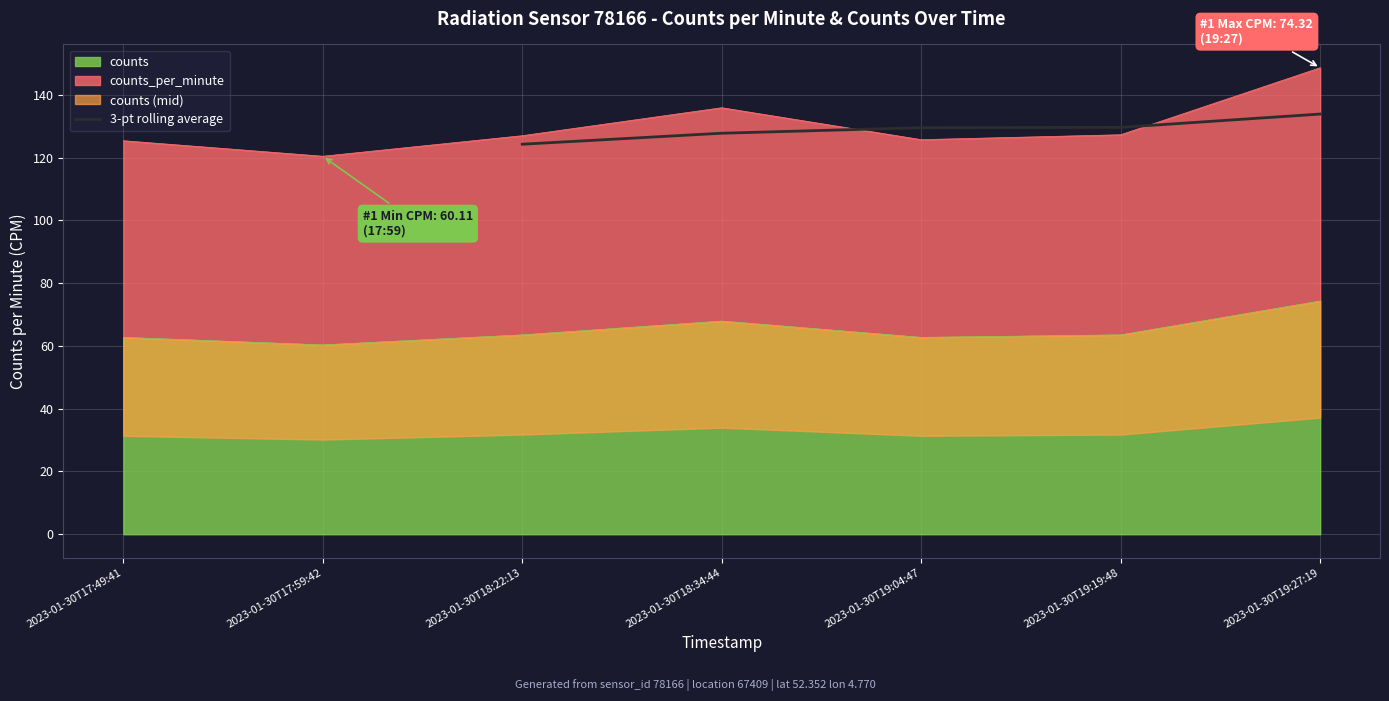

What is the minimum value for 3-pt rolling average?

124.3